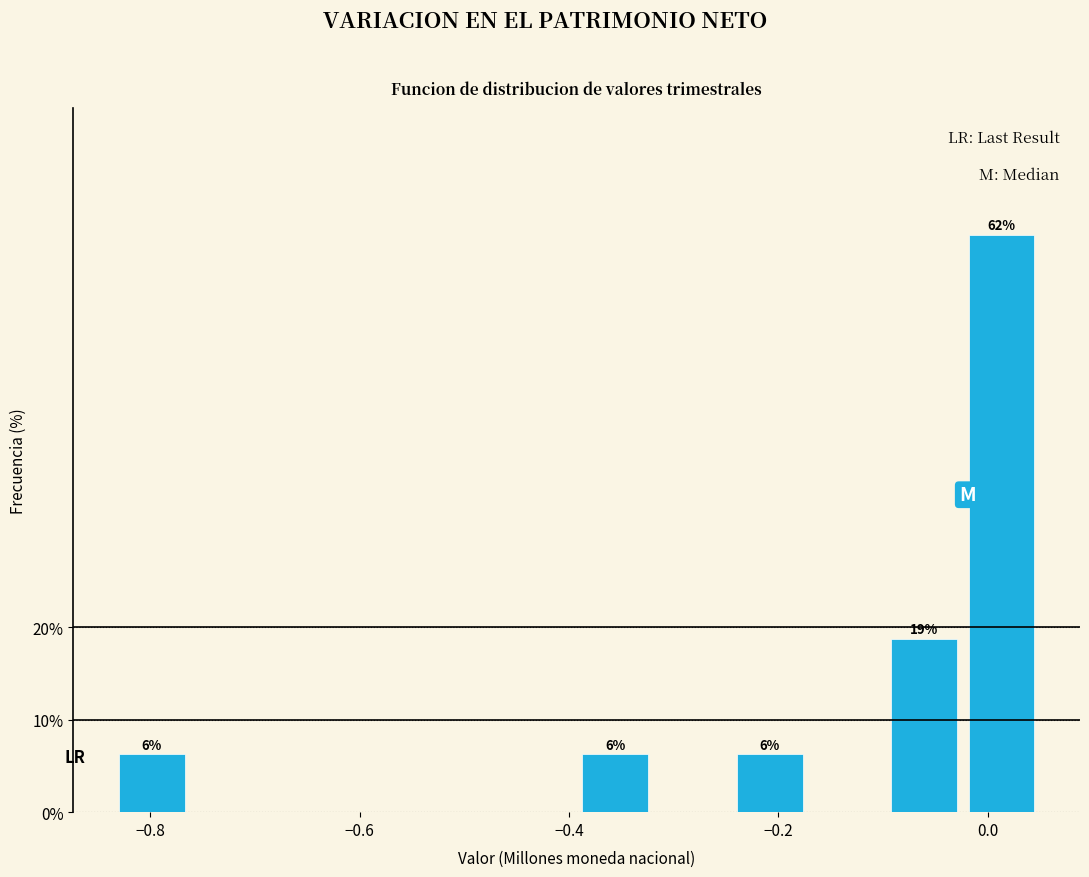

Read against the x-axis, roughly where is the centre of the tallest bar?

0.02